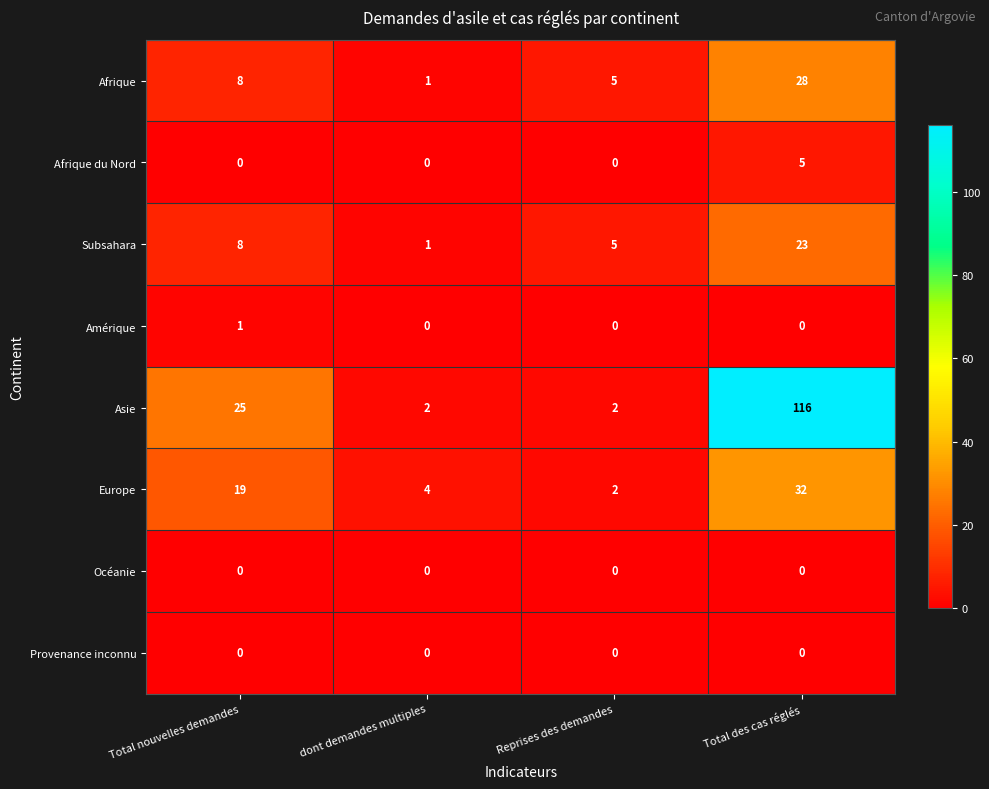

What value does the Asie series have at Total nouvelles demandes?

25